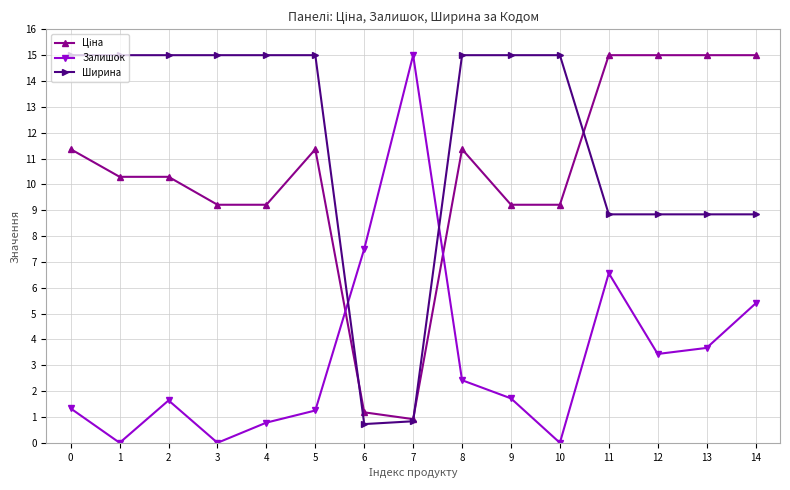

What is the total value across all series at 13?

27.5